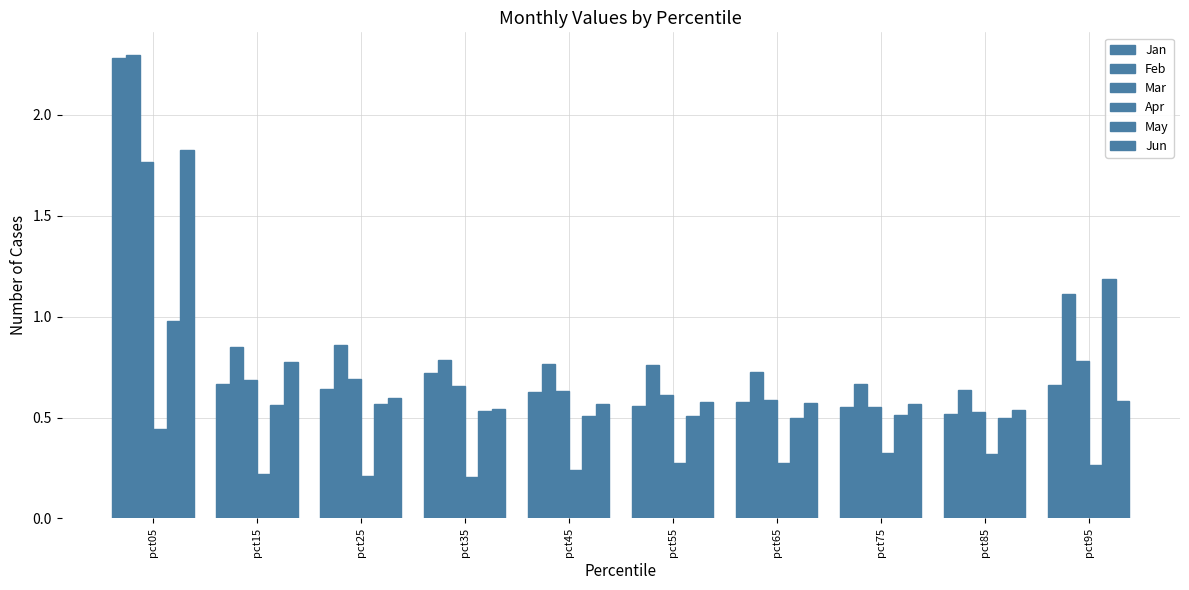

What is the sum of all May values?

6.4